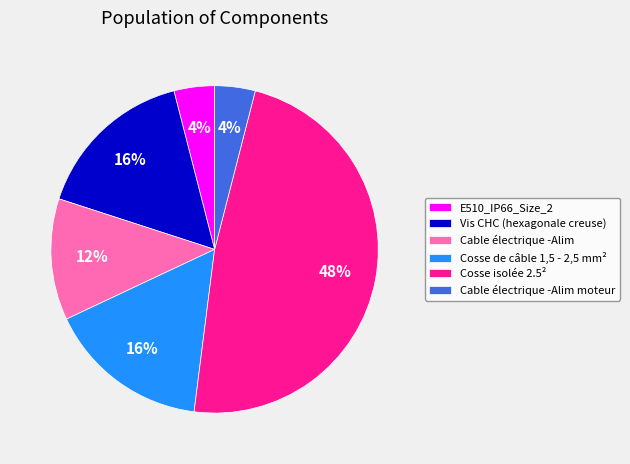

How many segments does this pie chart have?

6